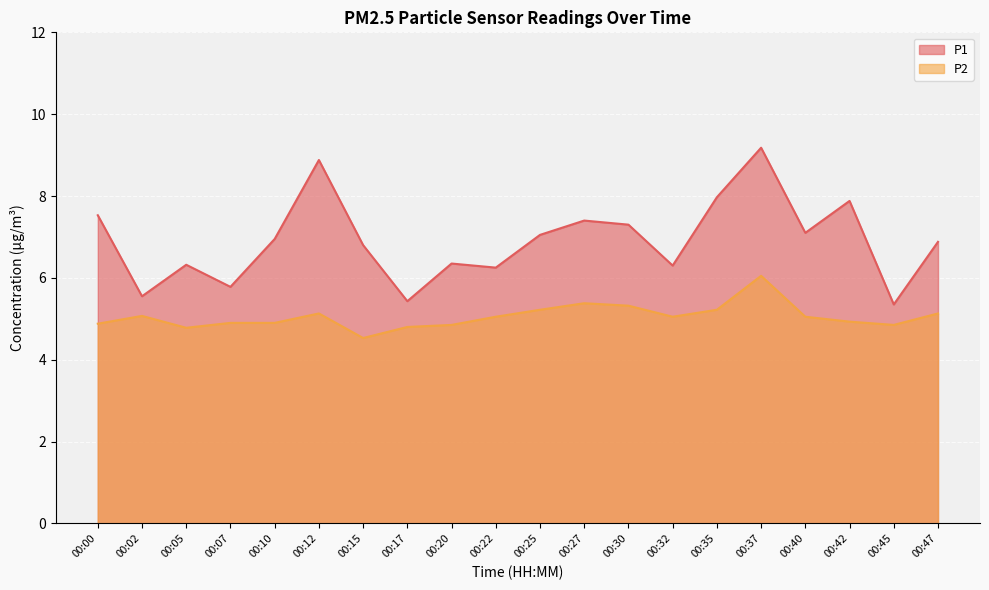

At which label is P2 closest to 5?

00:22